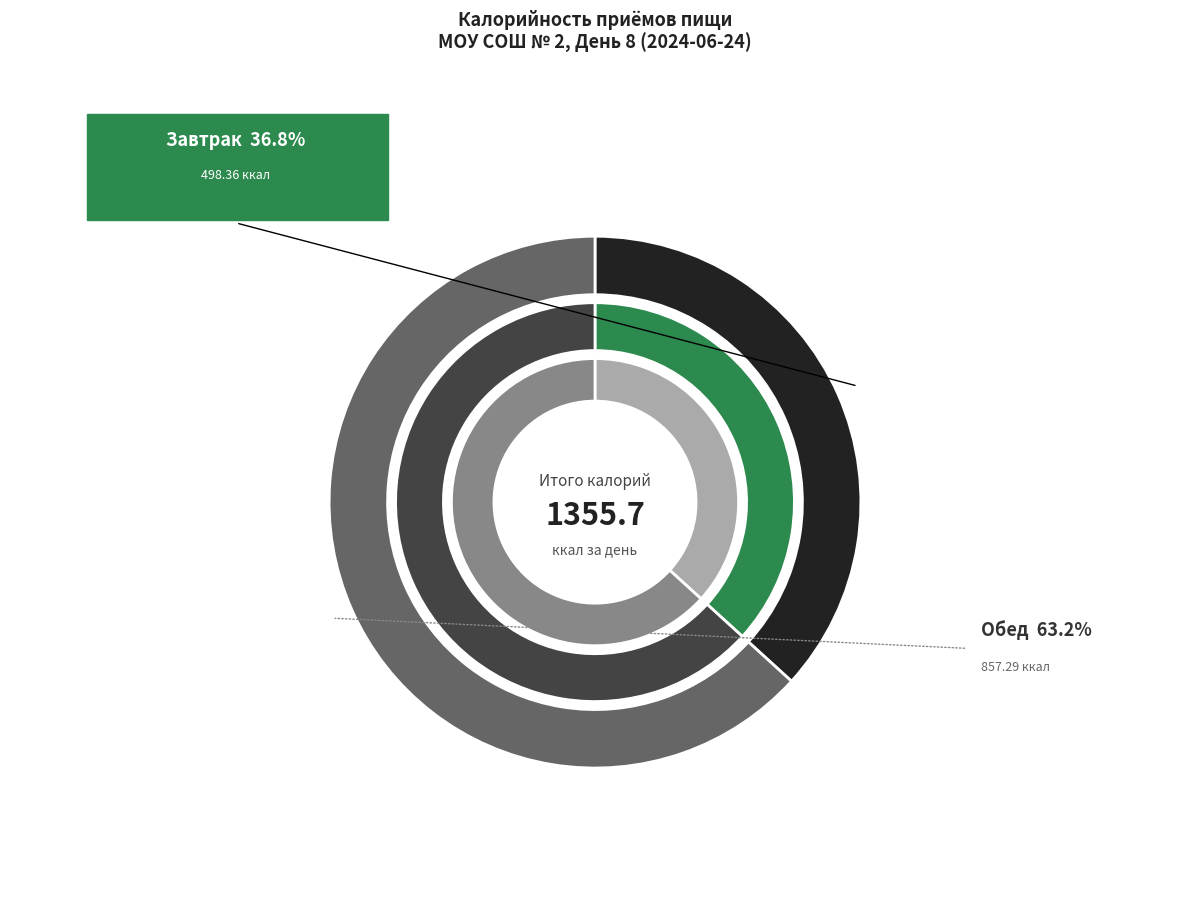

What is the change in value from Завтрак to Обед?

+358.9